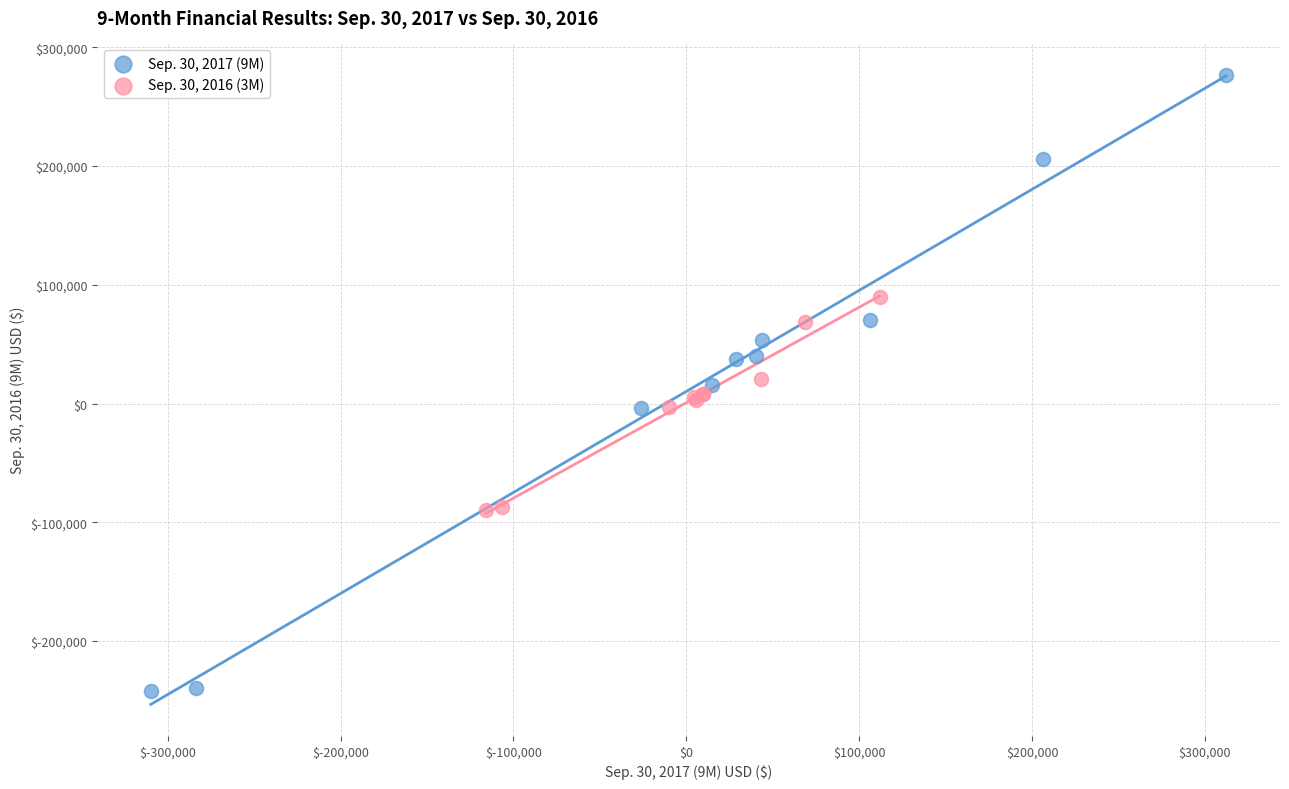

Which series contains the lowest Y value?

Sep. 30, 2017 (9M)